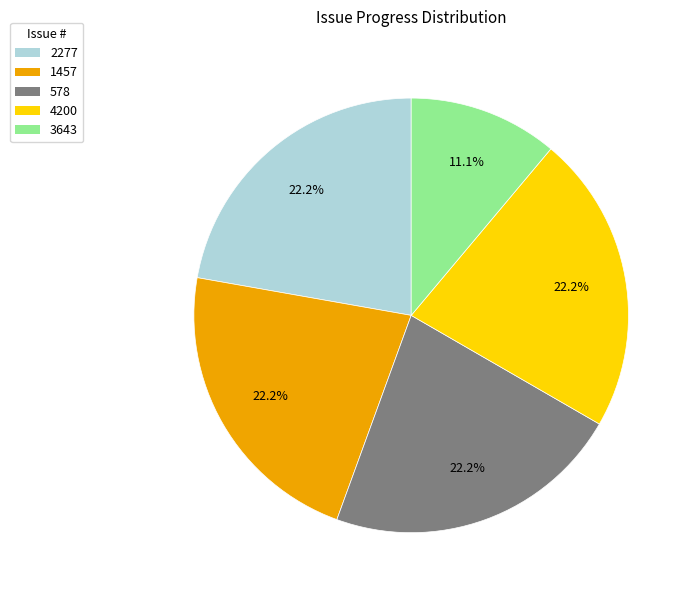

How many segments does this pie chart have?

5